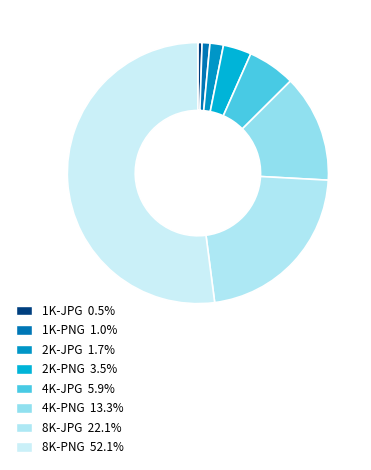

How many slices are in this pie chart?

8